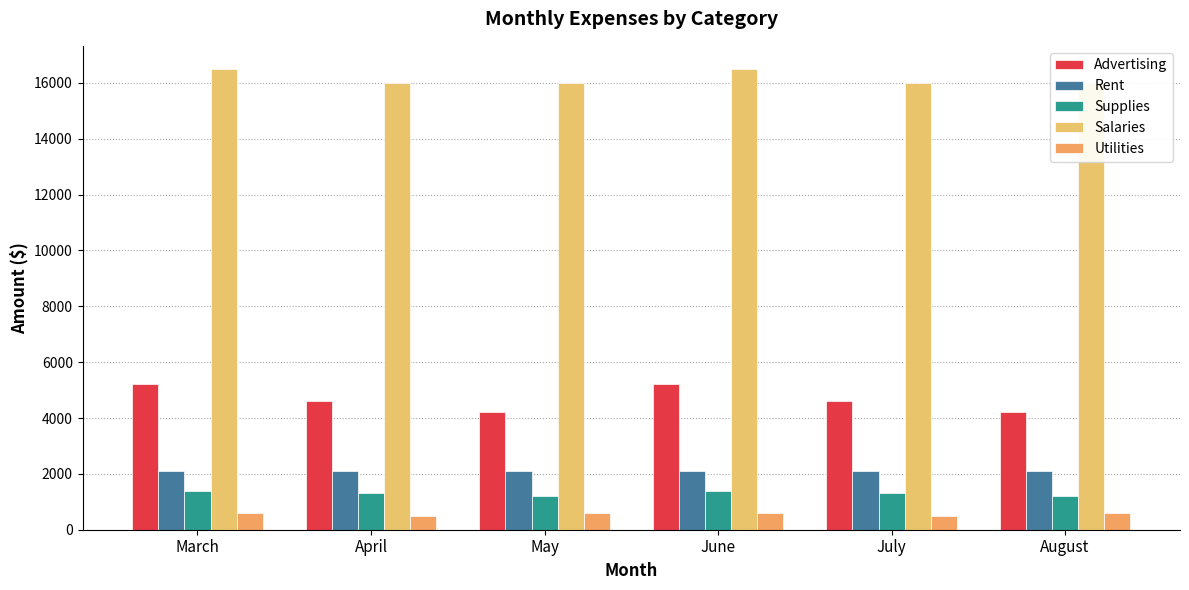

Rank the series by their maximum value, from highest to lowest.

Salaries, Advertising, Rent, Supplies, Utilities